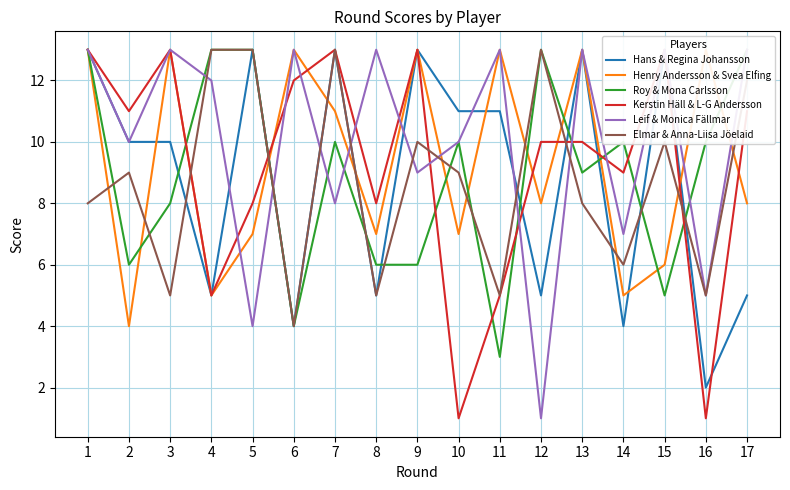

What is the minimum value for Roy & Mona Carlsson?

3